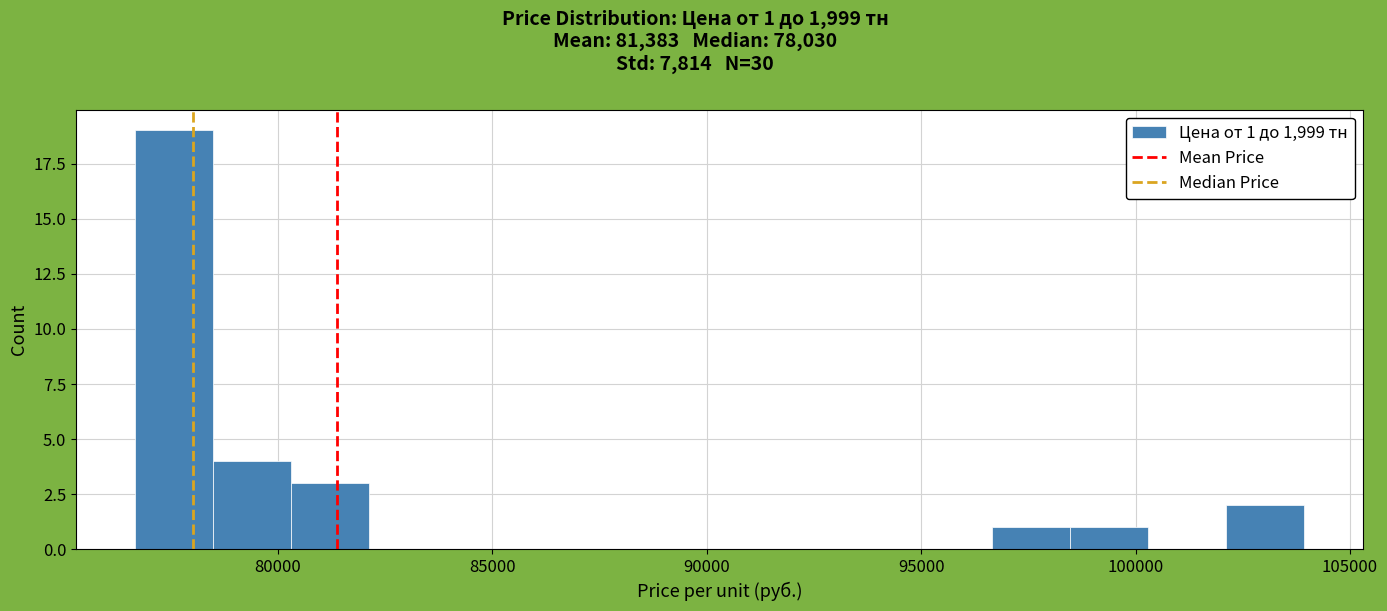

Read against the x-axis, roughly where is the centre of the tallest bar?

77500